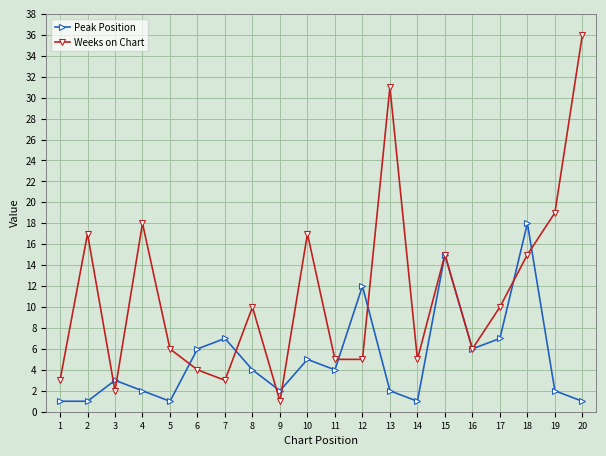

What is the sum of the Peak Position values at 2 and 19?

3